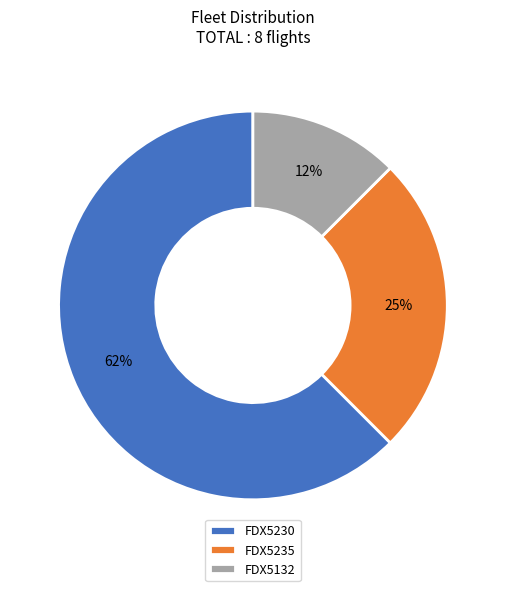

To the nearest percent, what is the average slice percentage?

33%